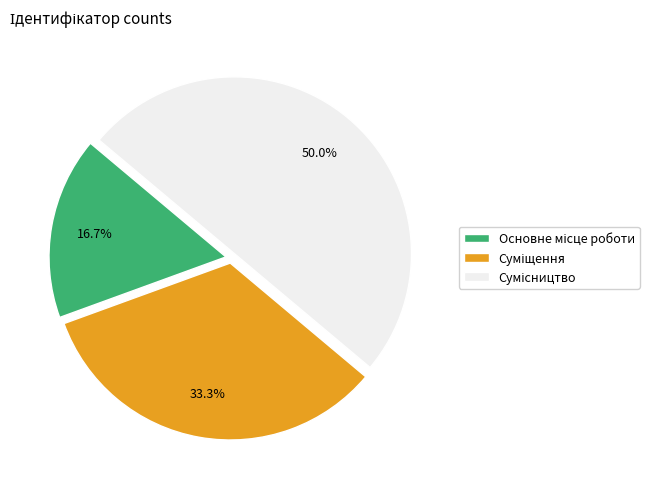

Is the sum of Суміщення and Сумісництво greater than half?

Yes